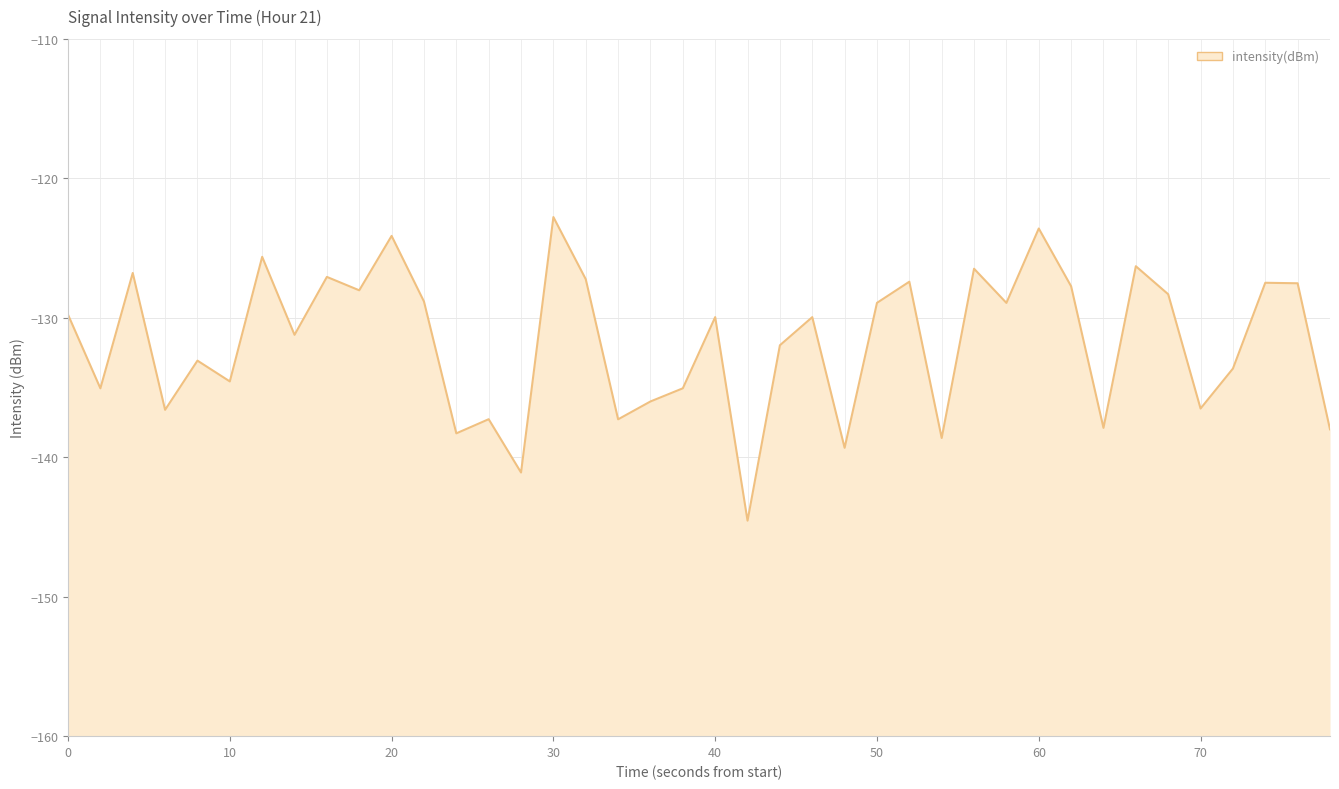

What is the average value?

-131.7